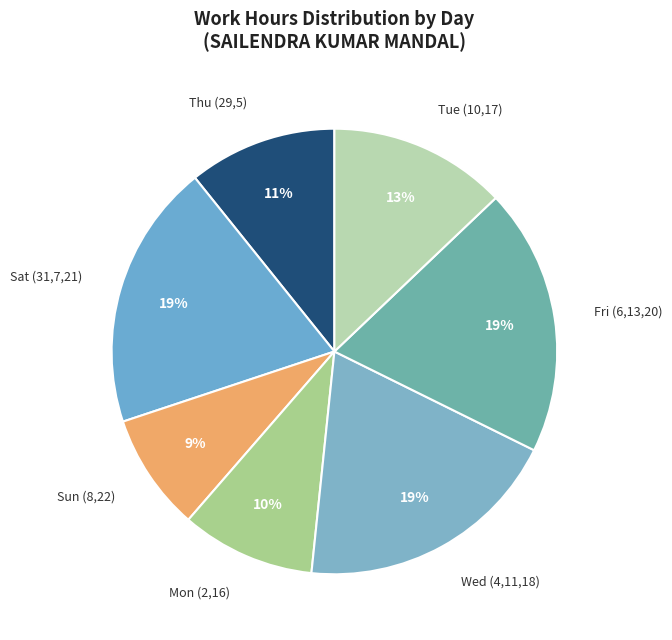

Is the sum of Wed (4,11,18) and Fri (6,13,20) greater than half?

No